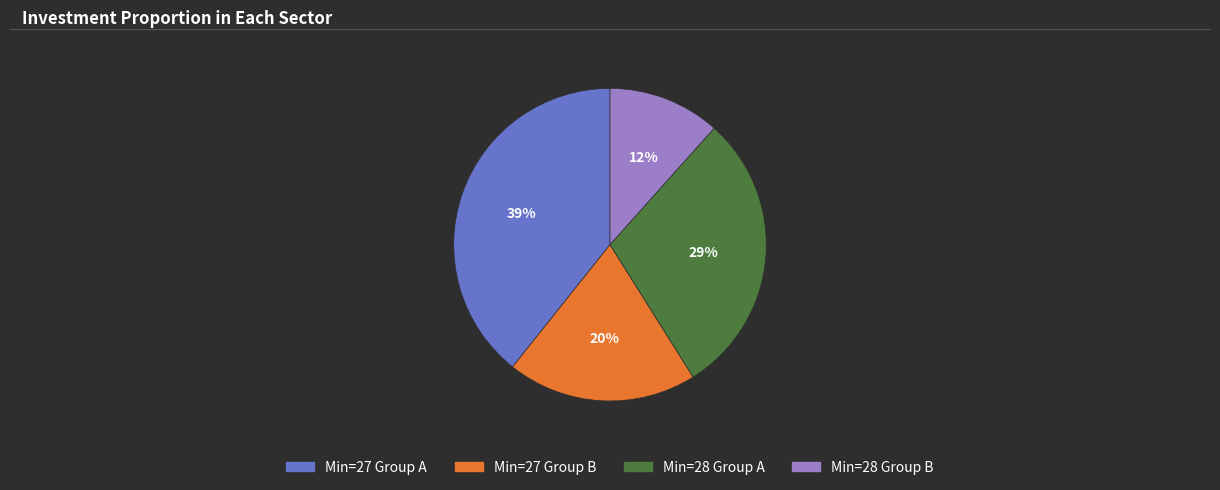

To the nearest percent, what is the average slice percentage?

25%